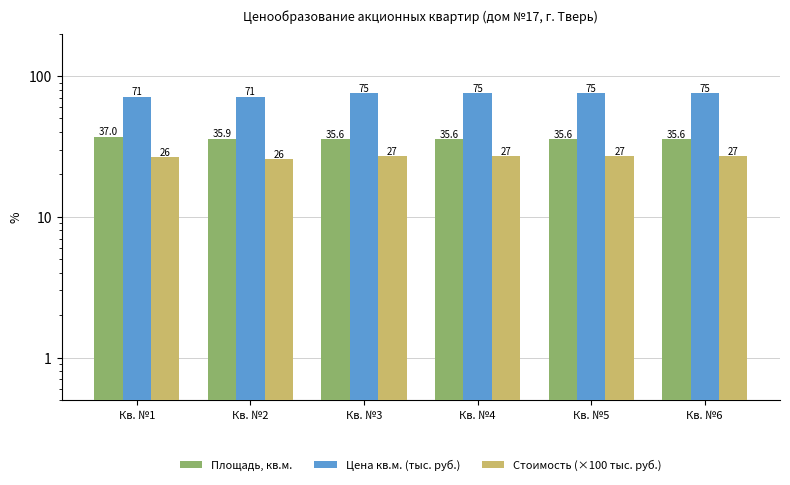

How many data points in Цена кв.м. (тыс. руб.) are less than 75?

2